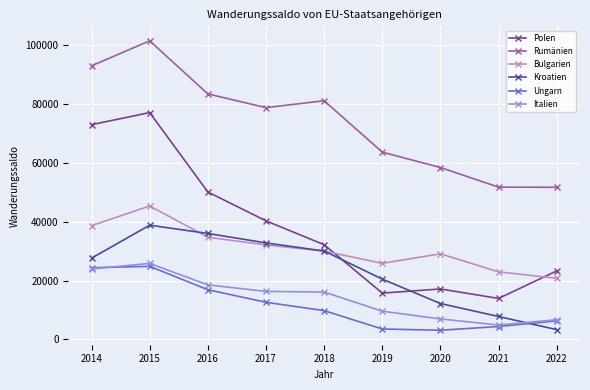

What is the average value of the Bulgarien series?

31089